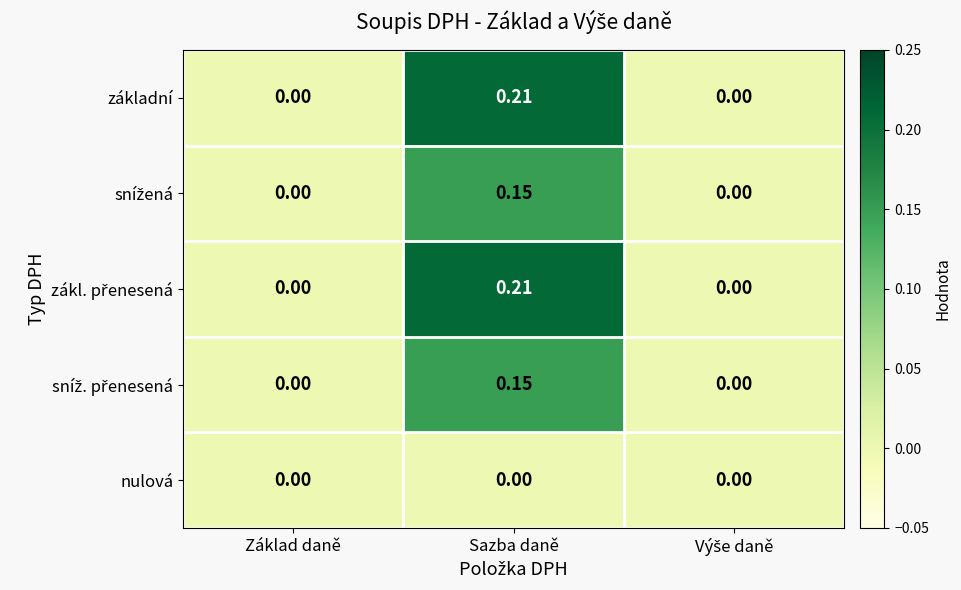

At which category is the sum across all series the highest?

Sazba daně